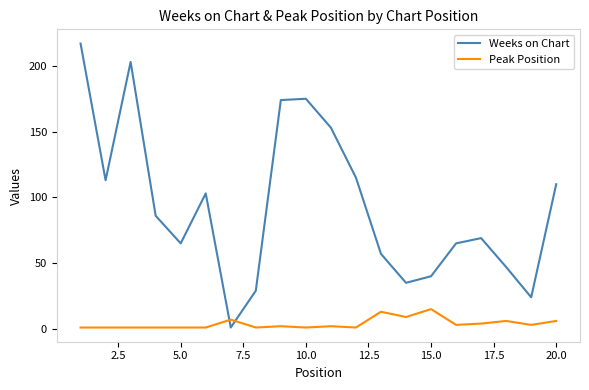

True or false: Peak Position and Weeks on Chart cross at least once.

True